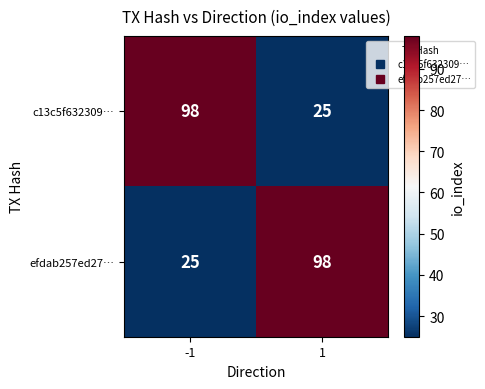

Rank the series at 1 from lowest to highest value.

c13c5f632309…, efdab257ed27…